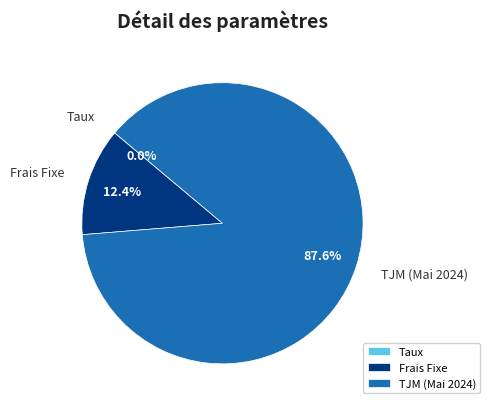

Is TJM (Mai 2024) the majority of the pie?

Yes